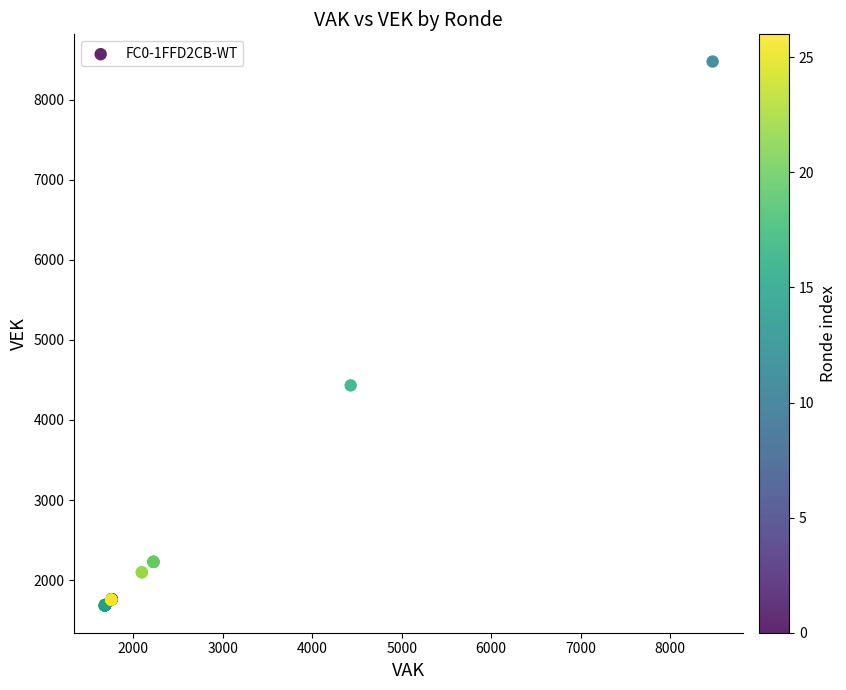

What Y value in the scatter plot is closest to 5078?

4431